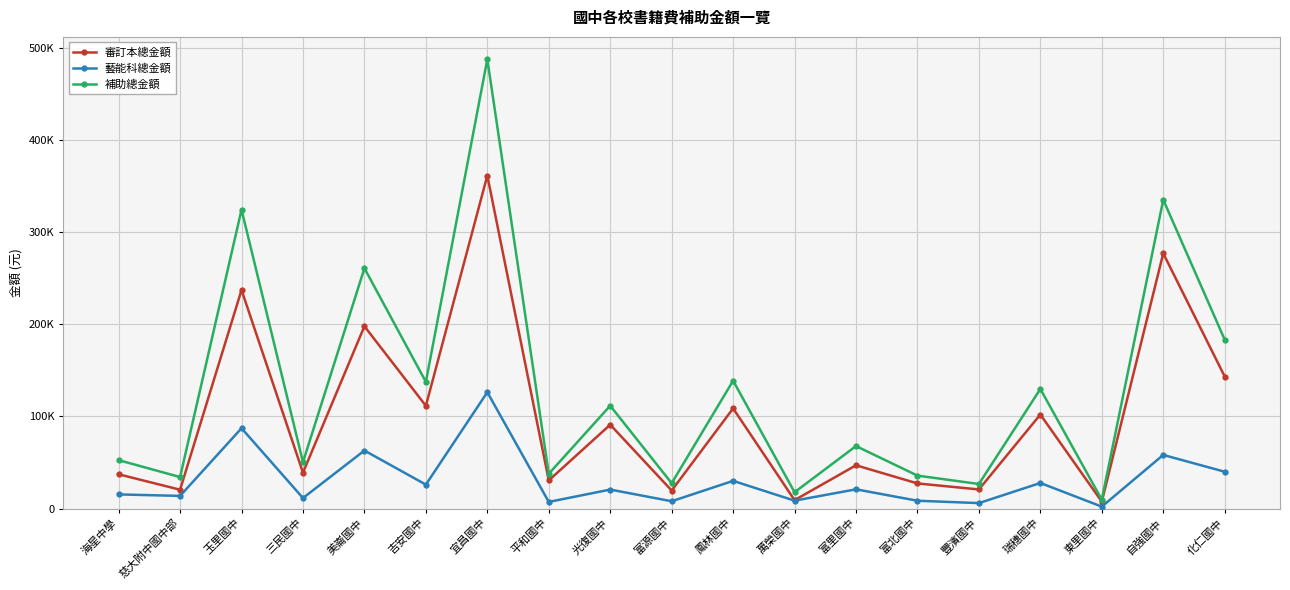

What are all the series names shown in the legend?

審訂本總金額, 藝能科總金額, 補助總金額